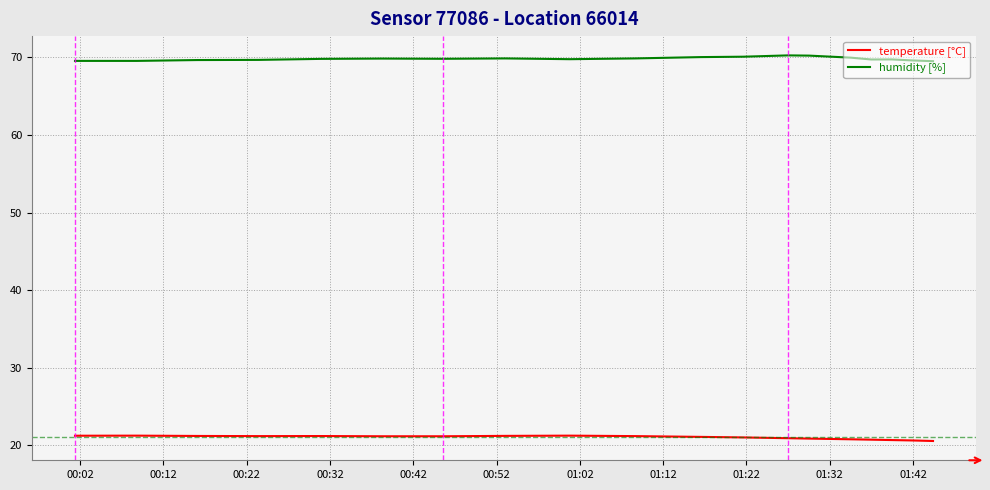

What is the lowest value of the humidity [%] series?

69.5